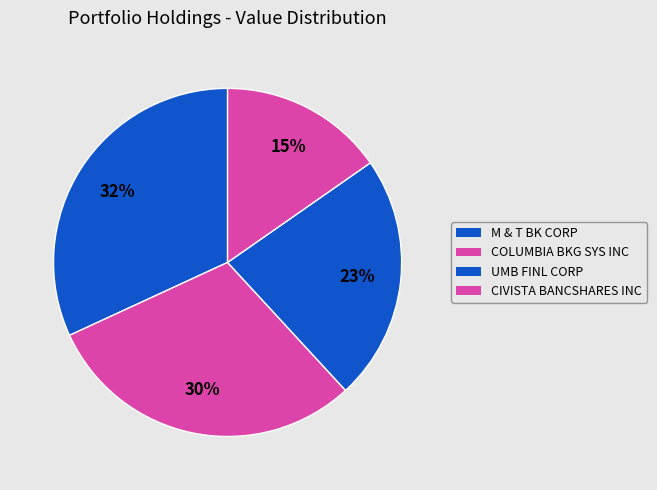

How many slices are in this pie chart?

4